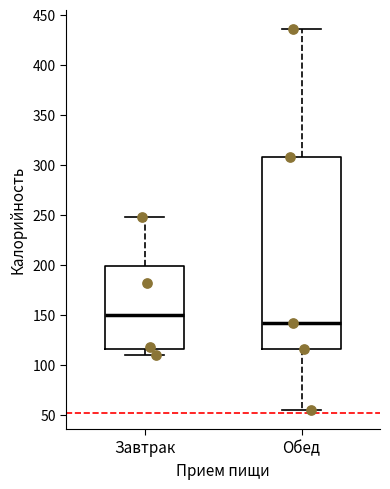

Which box has the highest median line?

Завтрак